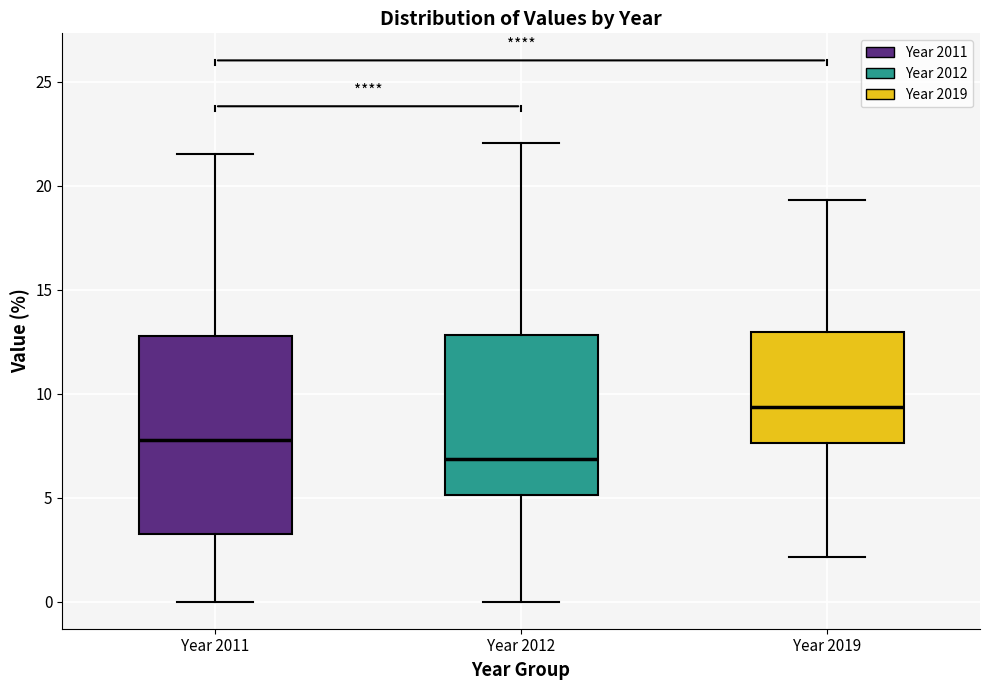

Which box's median line is the lowest?

Year 2012